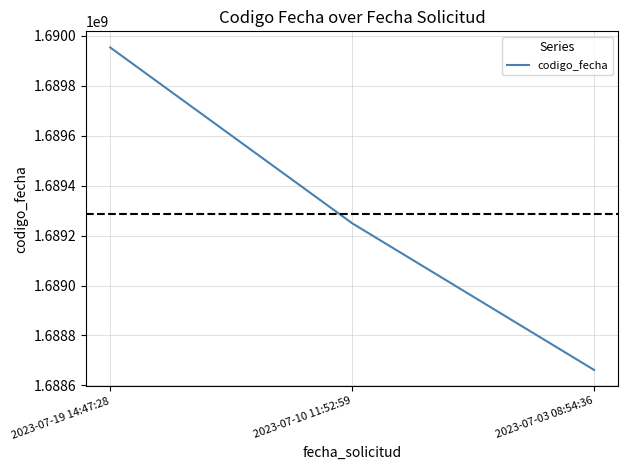

Rank the categories by value from lowest to highest.

2023-07-03 08:54:36, 2023-07-10 11:52:59, 2023-07-19 14:47:28